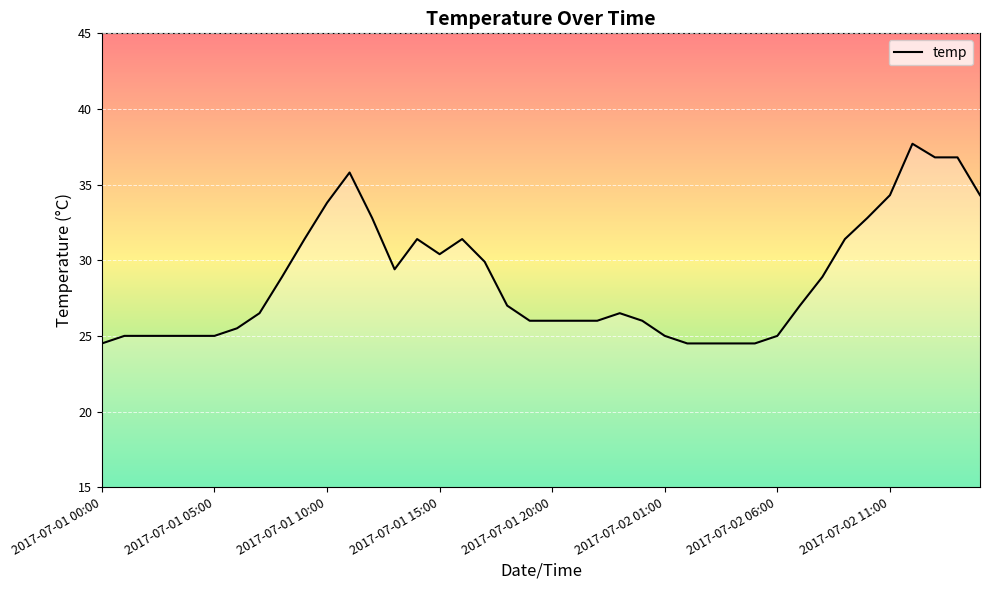

What is the minimum value shown in the chart?

24.5